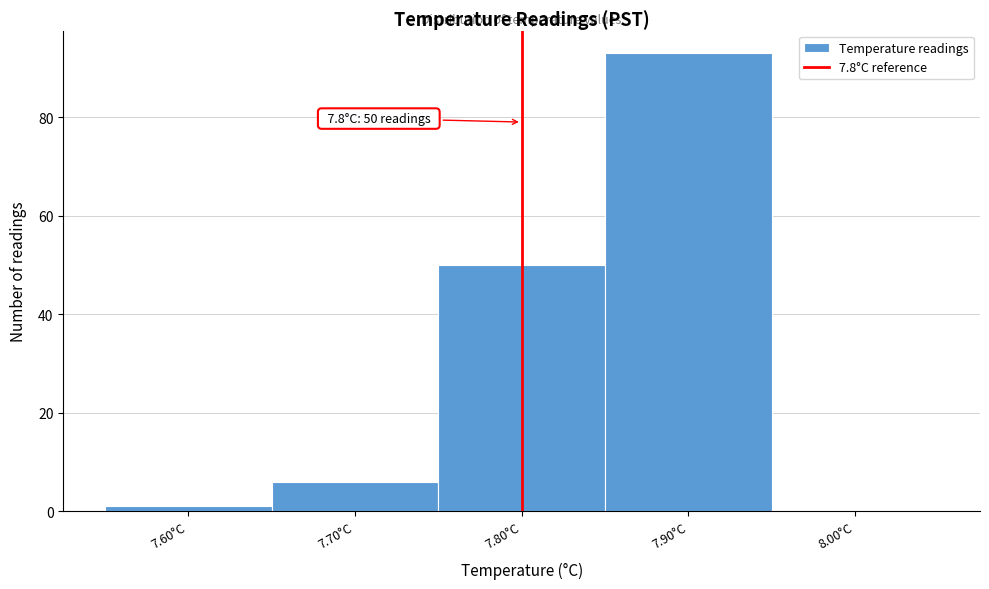

Over which range of the x-axis is the bar tallest?

7.85 to 7.95